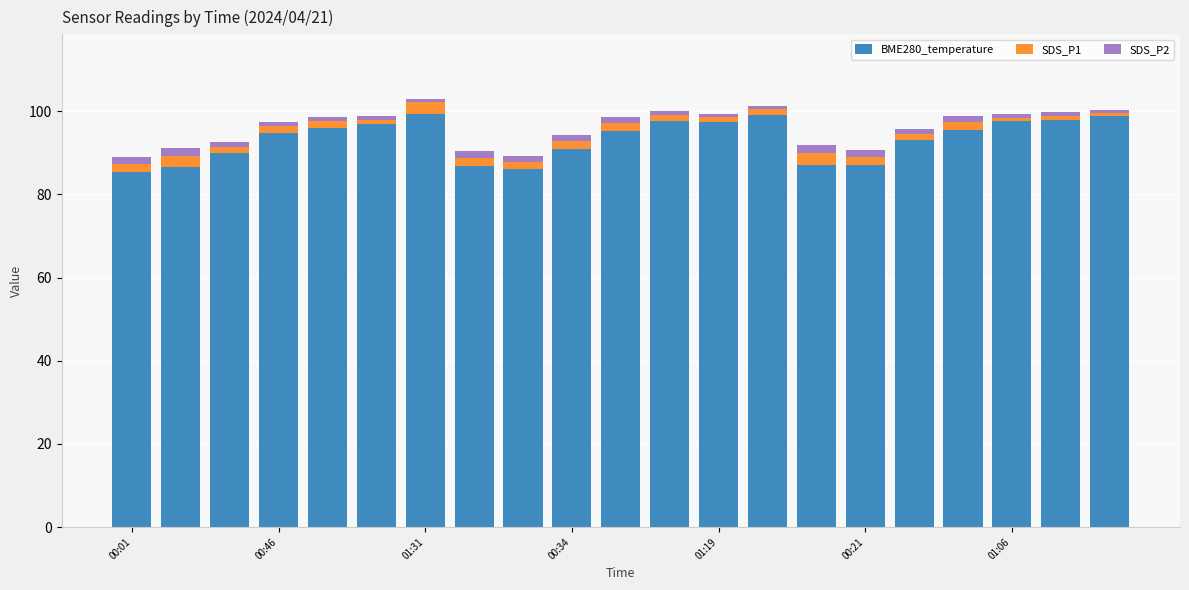

What is the sum of all BME280_temperature values?

1959.0